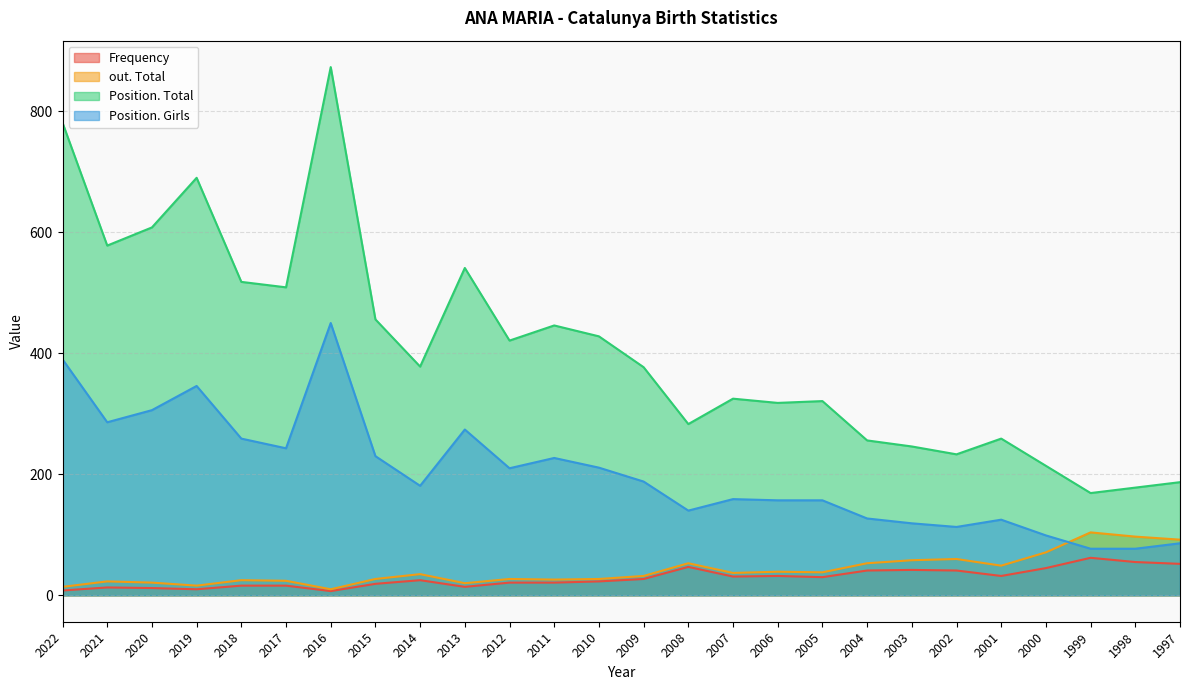

How many times do Position. Girls and out. Total cross each other?

1